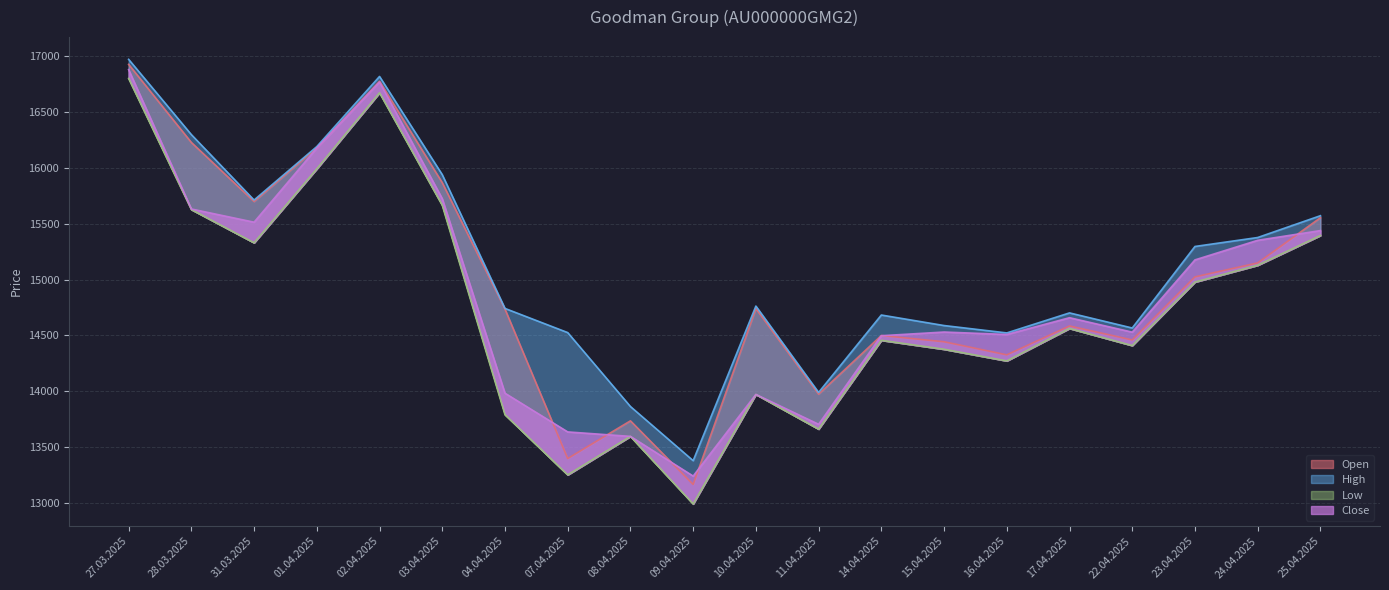

Count the number of categories in the chart.

20